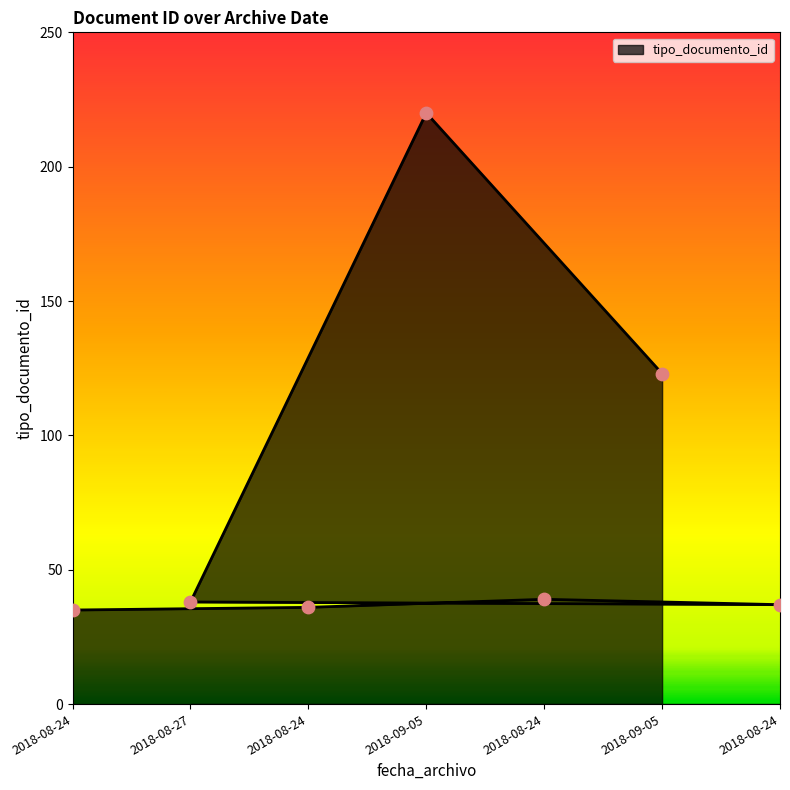

What is the change in value from 2018-08-24 to 2018-08-24?

+4